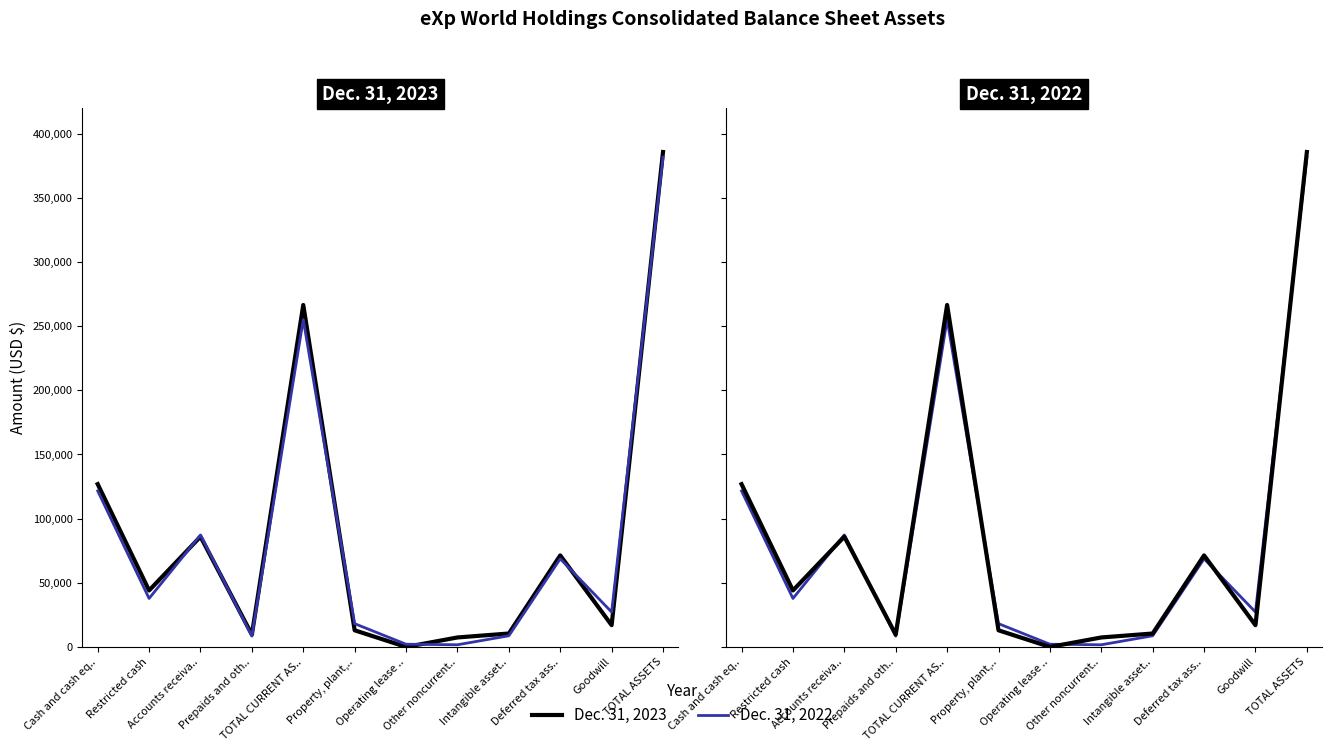

What are all the series names shown in the legend?

Dec. 31, 2023, Dec. 31, 2022